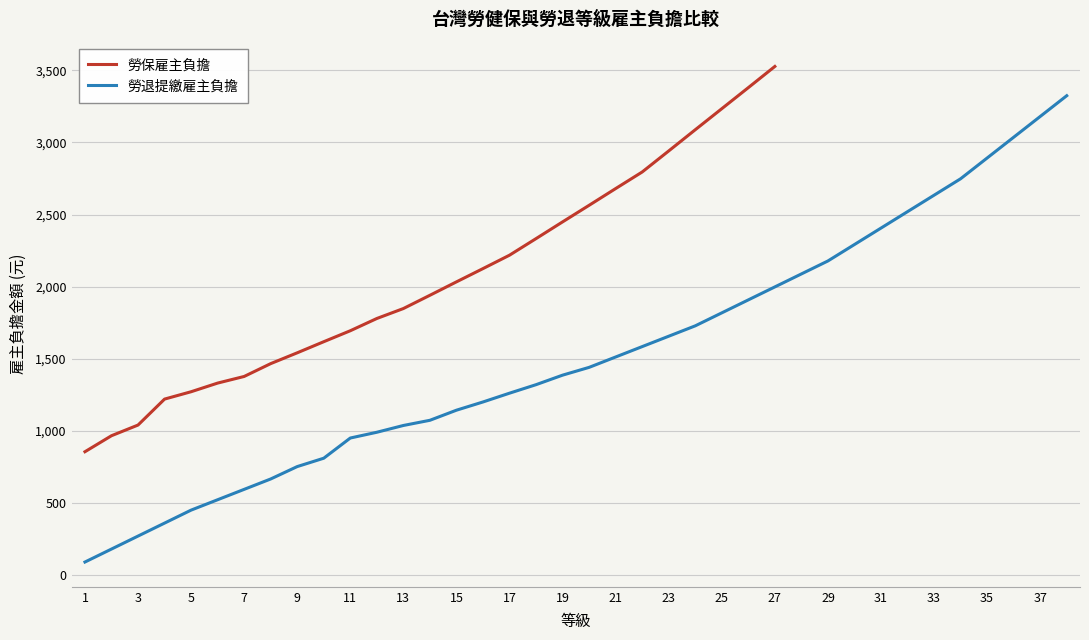

What are all the series names shown in the legend?

勞保雇主負擔, 勞退提繳雇主負擔